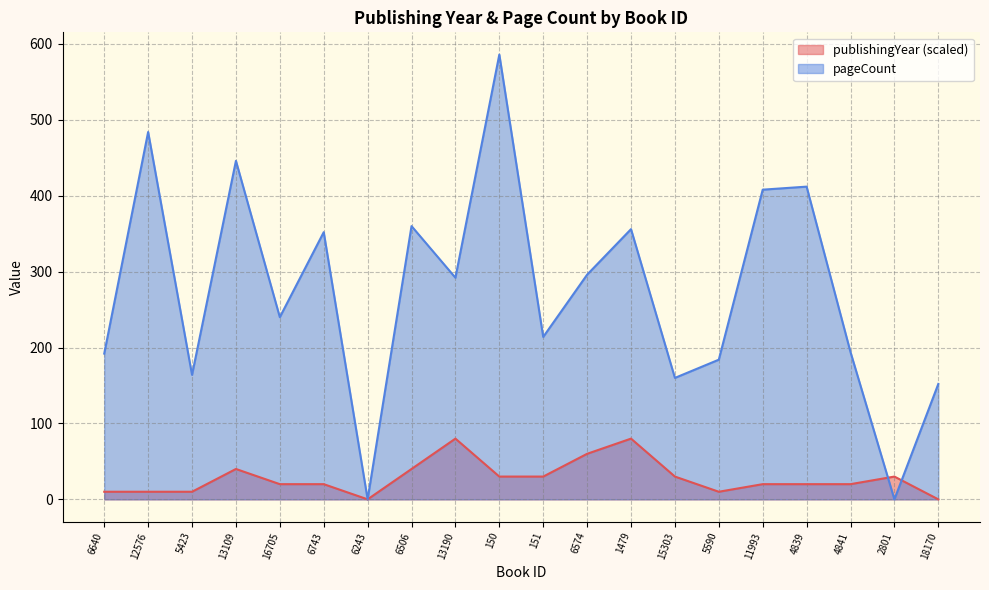

True or false: publishingYear and pageCount cross at least once.

True